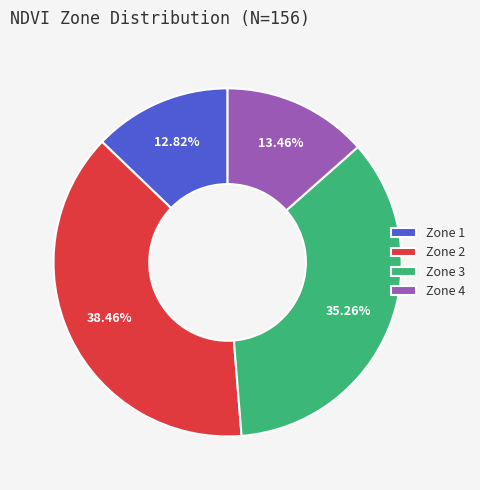

What percentage is the Zone 2 slice, to the nearest percent?

38%